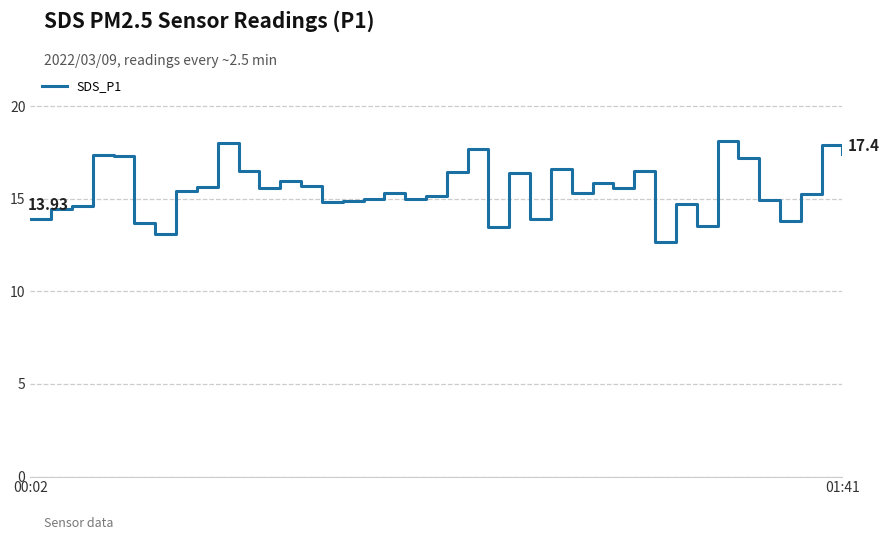

Rank the categories by value from lowest to highest.

30, 6, 22, 32, 5, 36, 24, 00:02, 01:41, 2, 31, 14, 15, 35, 16, 18, 19, 37, 17, 26, 7, 11, 28, 8, 13, 27, 12, 23, 20, 10, 29, 25, 34, 4, 3, 39, 21, 38, 9, 33